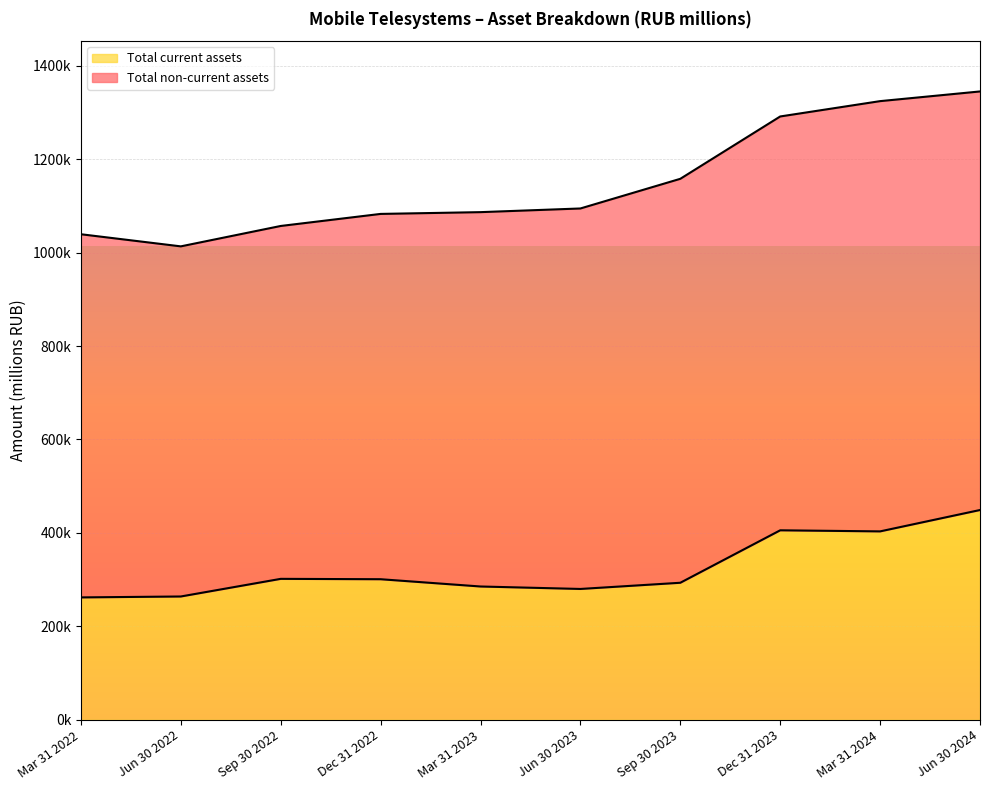

What are all the series names shown in the legend?

Total current assets, Total non-current assets